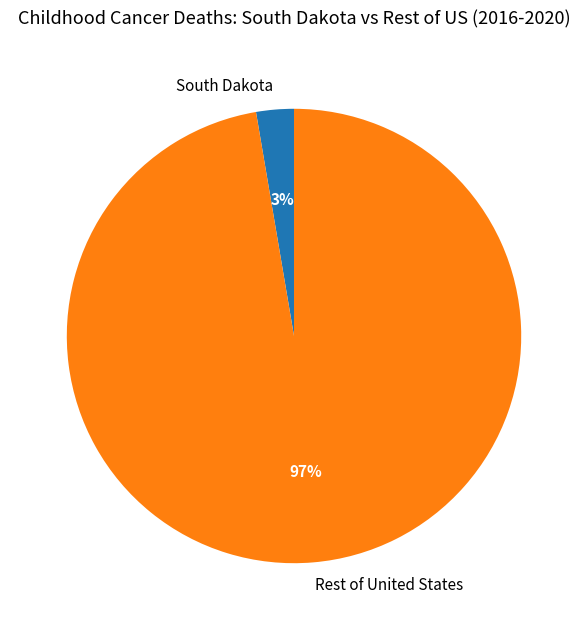

Rank the categories by value from lowest to highest.

South Dakota, Rest of United States